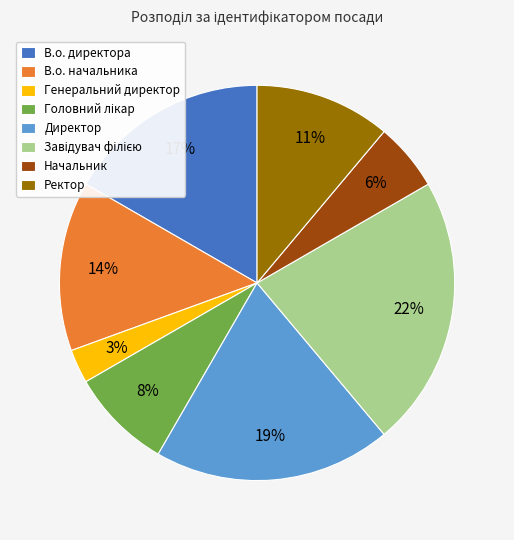

Is Генеральний директор the majority of the pie?

No